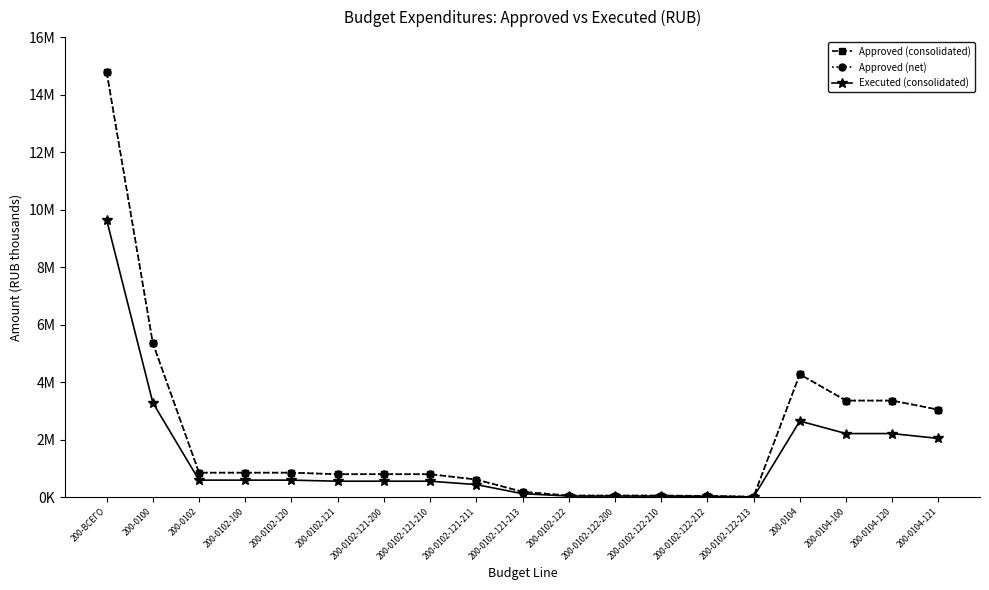

What is the difference between the maximum and minimum values in the Approved (consolidated) series?

14782385.6